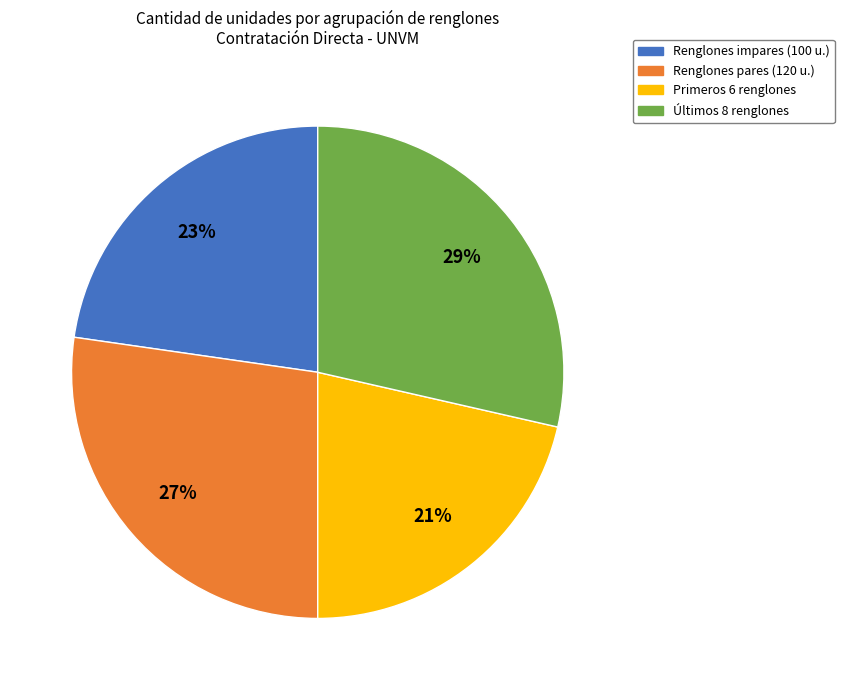

To the nearest percent, what portion does Últimos 8 renglones represent?

29%